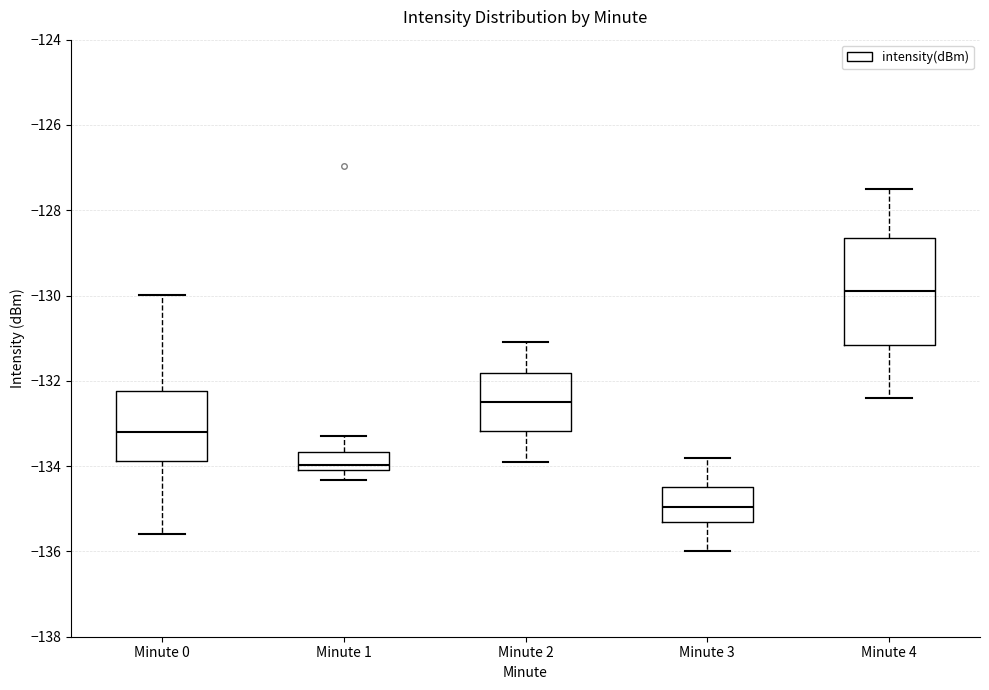

Where does the lower whisker of the box for Minute 0 end on the y-axis? The values are not printed on the chart, so give them approximately, as read against the axis.

-135.6